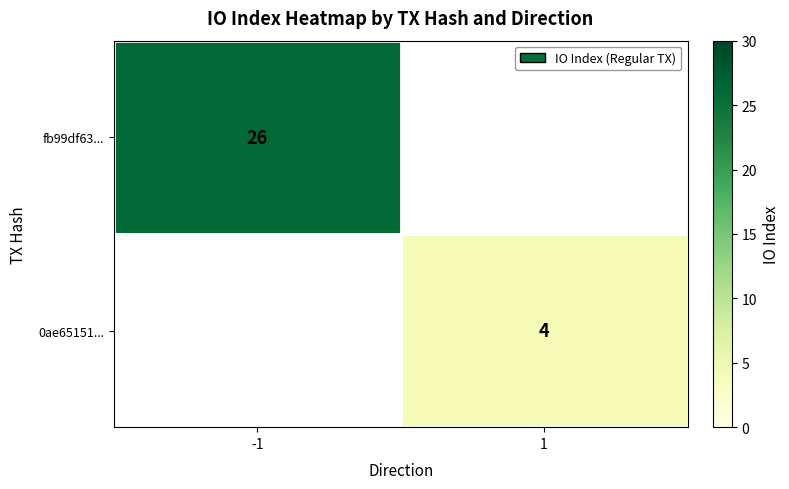

Is it true that 0ae65151... equals 6 at 1?

False